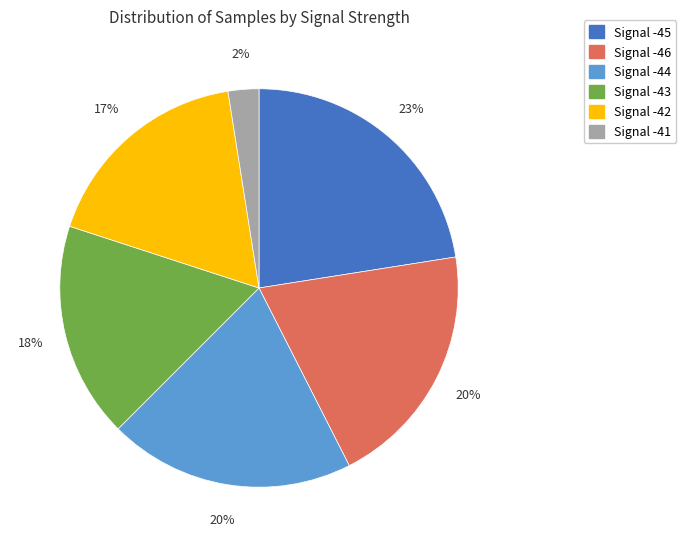

To the nearest percent, what is the average slice percentage?

17%